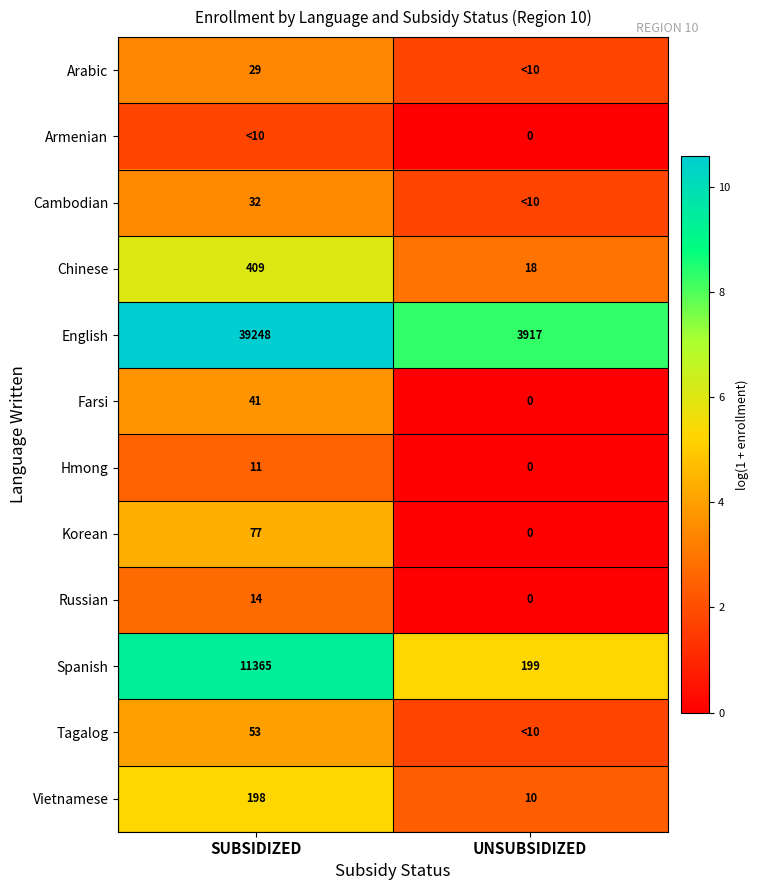

List the labels in order of Farsi value, largest first.

SUBSIDIZED, UNSUBSIDIZED